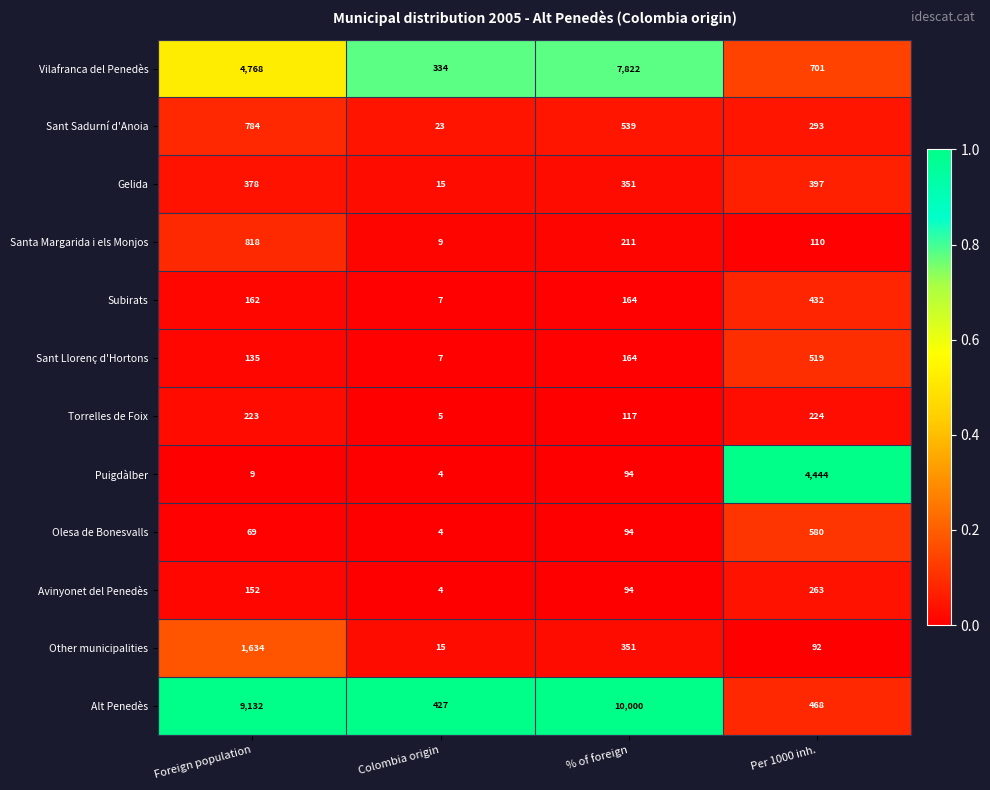

Where is Gelida nearest to the value 206?

% of foreign